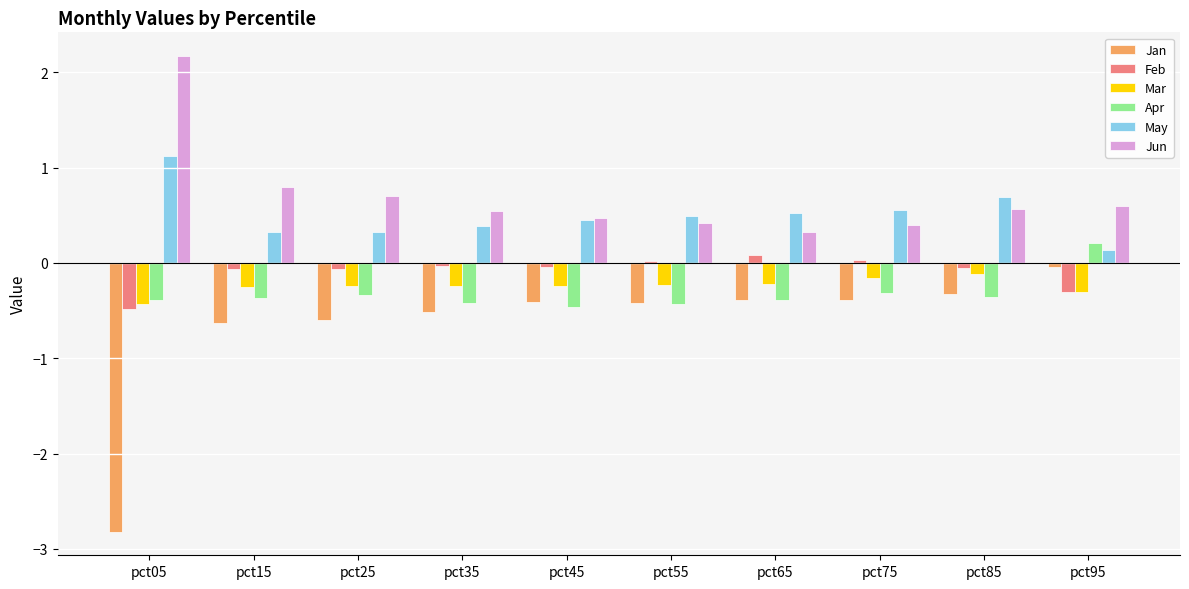

Which series has the largest range (max minus min)?

Jan